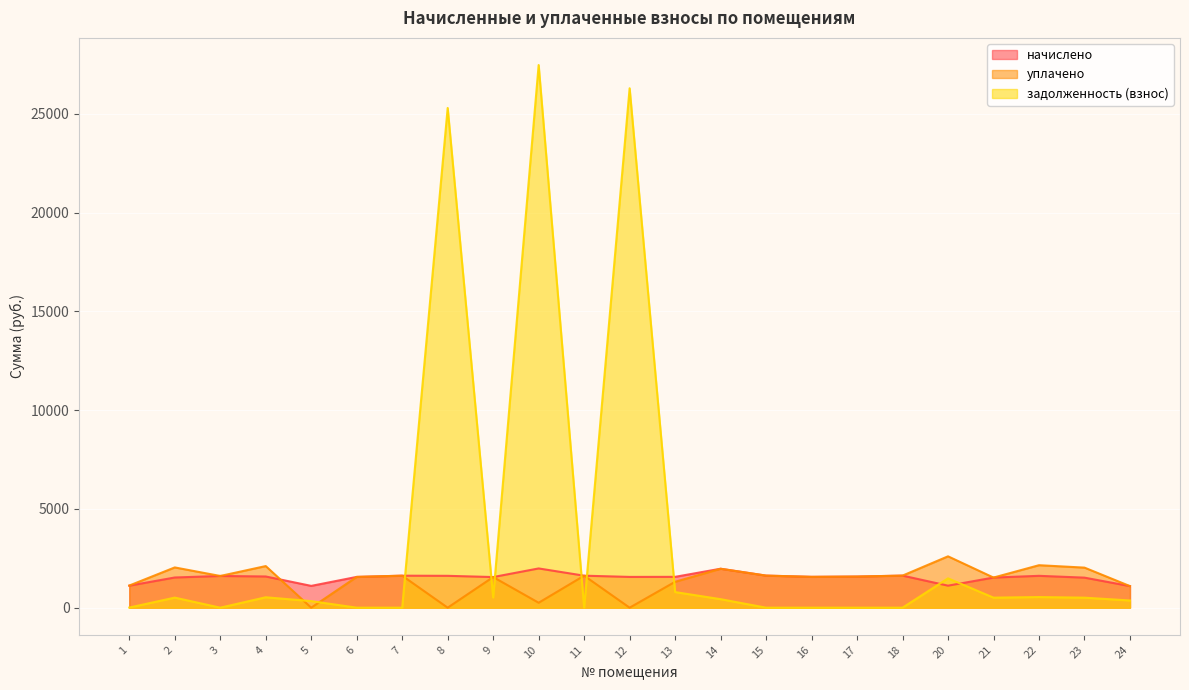

What is the difference between the highest and lowest values at 20?

1486.0